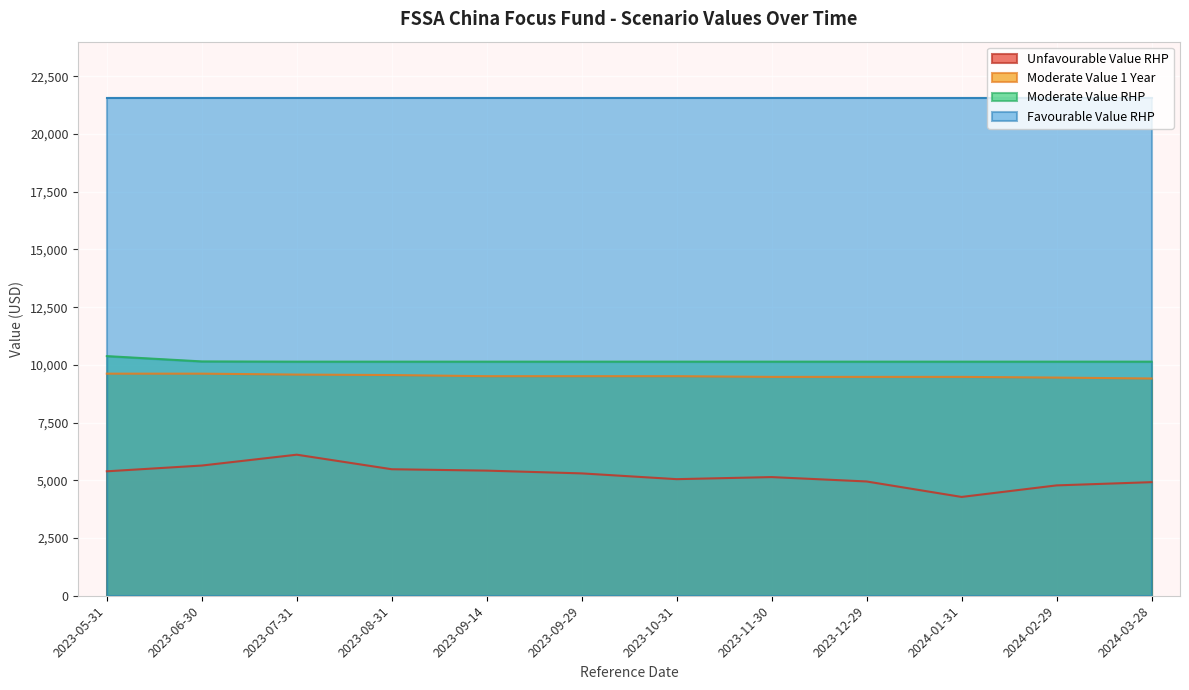

What is the average value of the Unfavourable Value RHP series?

5205